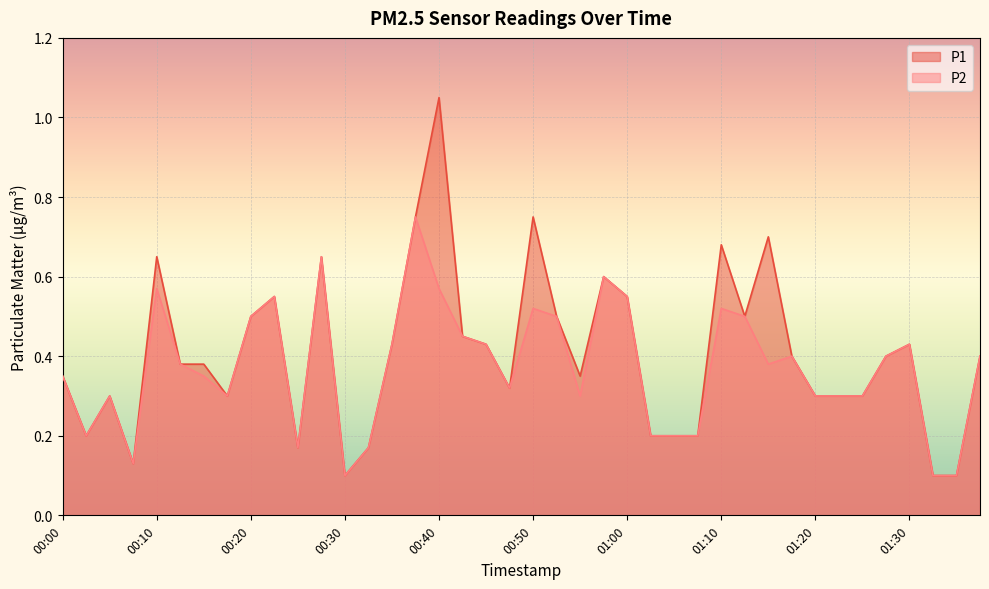

Reading right to left, what are all the values shown in this chart?

P1: 01:38=0.4	01:35=0.1	01:33=0.1	01:30=0.4	01:28=0.4	01:25=0.3	01:23=0.3	01:20=0.3	01:17=0.4	01:15=0.7	01:12=0.5	01:10=0.7	01:07=0.2	01:05=0.2	01:03=0.2	01:00=0.6	00:58=0.6	00:55=0.3	00:53=0.5	00:50=0.8	00:48=0.3	00:45=0.4	00:43=0.5	00:40=1.1	00:38=0.8	00:35=0.4	00:32=0.2	00:30=0.1	00:28=0.7	00:25=0.2	00:22=0.6	00:20=0.5	00:17=0.3	00:15=0.4	00:12=0.4	00:10=0.7	00:07=0.1	00:05=0.3	00:02=0.2	00:00=0.3
P2: 01:38=0.4	01:35=0.1	01:33=0.1	01:30=0.4	01:28=0.4	01:25=0.3	01:23=0.3	01:20=0.3	01:17=0.4	01:15=0.4	01:12=0.5	01:10=0.5	01:07=0.2	01:05=0.2	01:03=0.2	01:00=0.6	00:58=0.6	00:55=0.3	00:53=0.5	00:50=0.5	00:48=0.3	00:45=0.4	00:43=0.5	00:40=0.6	00:38=0.8	00:35=0.4	00:32=0.2	00:30=0.1	00:28=0.7	00:25=0.2	00:22=0.6	00:20=0.5	00:17=0.3	00:15=0.3	00:12=0.4	00:10=0.6	00:07=0.1	00:05=0.3	00:02=0.2	00:00=0.3